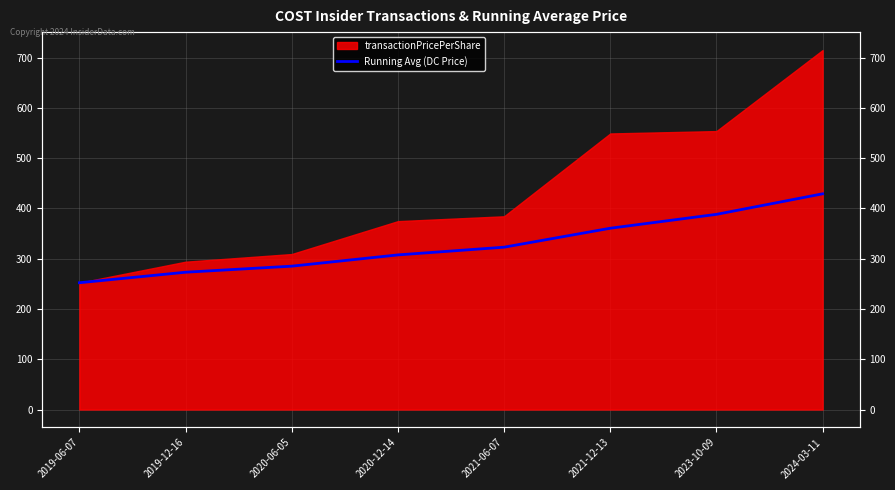

Rank the categories by value from highest to lowest.

2024-03-11, 2023-10-09, 2021-12-13, 2021-06-07, 2020-12-14, 2020-06-05, 2019-12-16, 2019-06-07